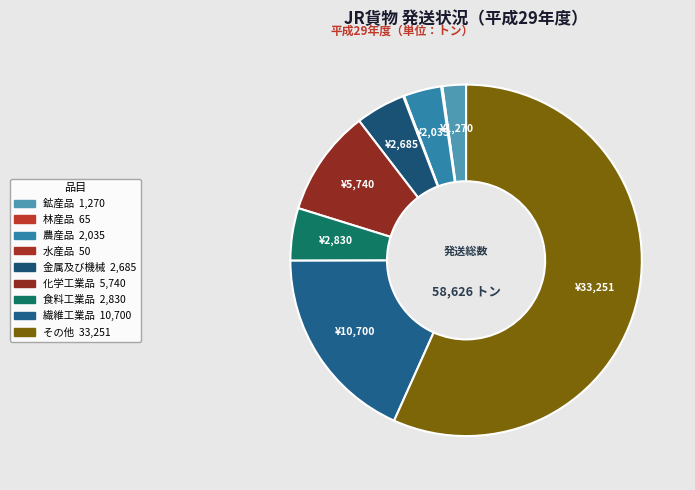

What percentage is NOT represented by 食料工業品?

95.2%